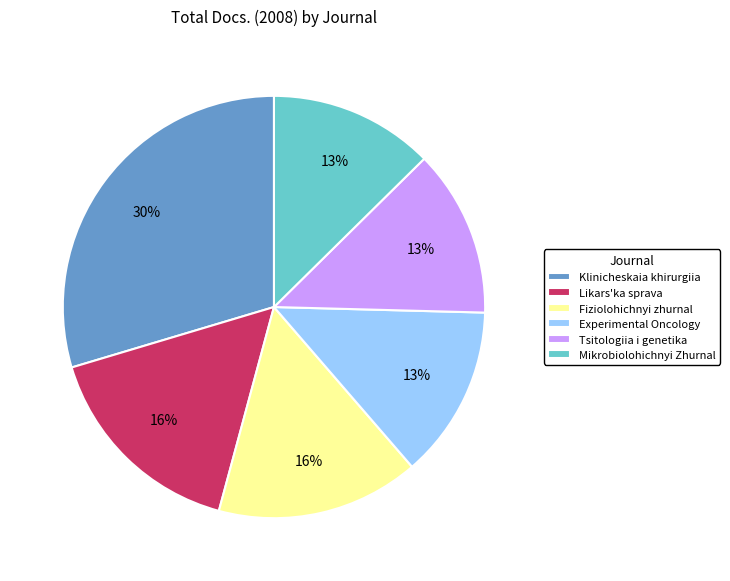

Does Klinicheskaia khirurgiia account for over 50% of the chart?

No